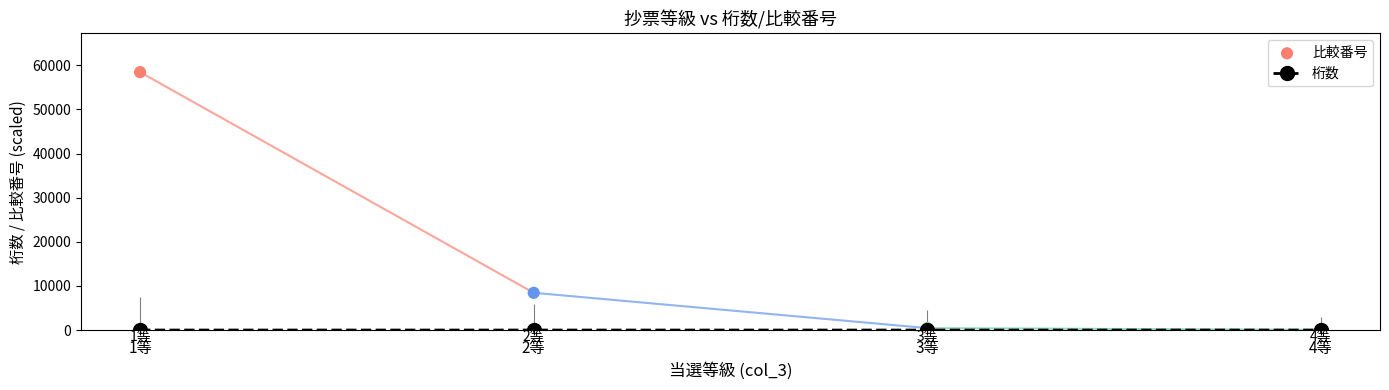

What are all the series names shown in the legend?

桁数, 比較番号